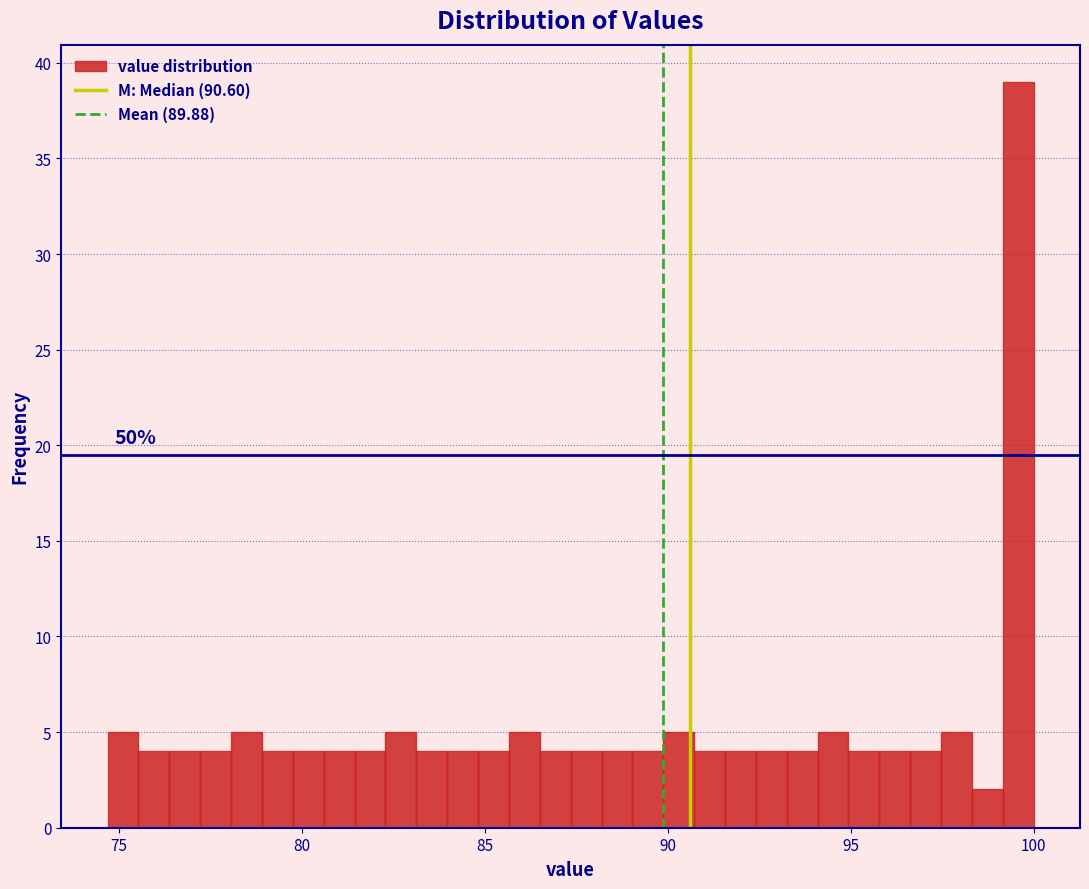

Read against the x-axis, roughly where is the centre of the tallest bar?

99.5